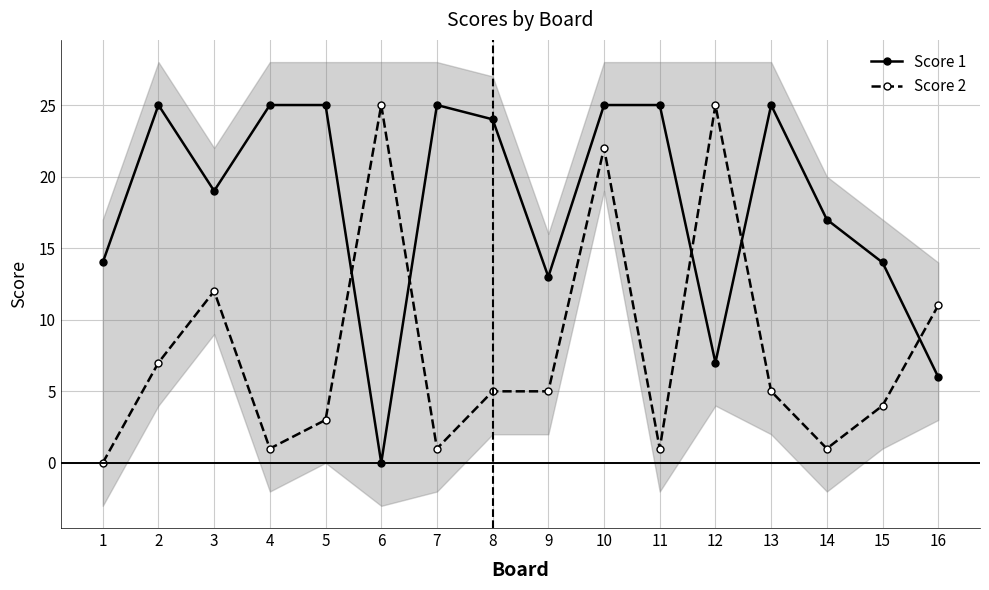

What is the difference between the maximum and second lowest values in the Score 2 series?

24